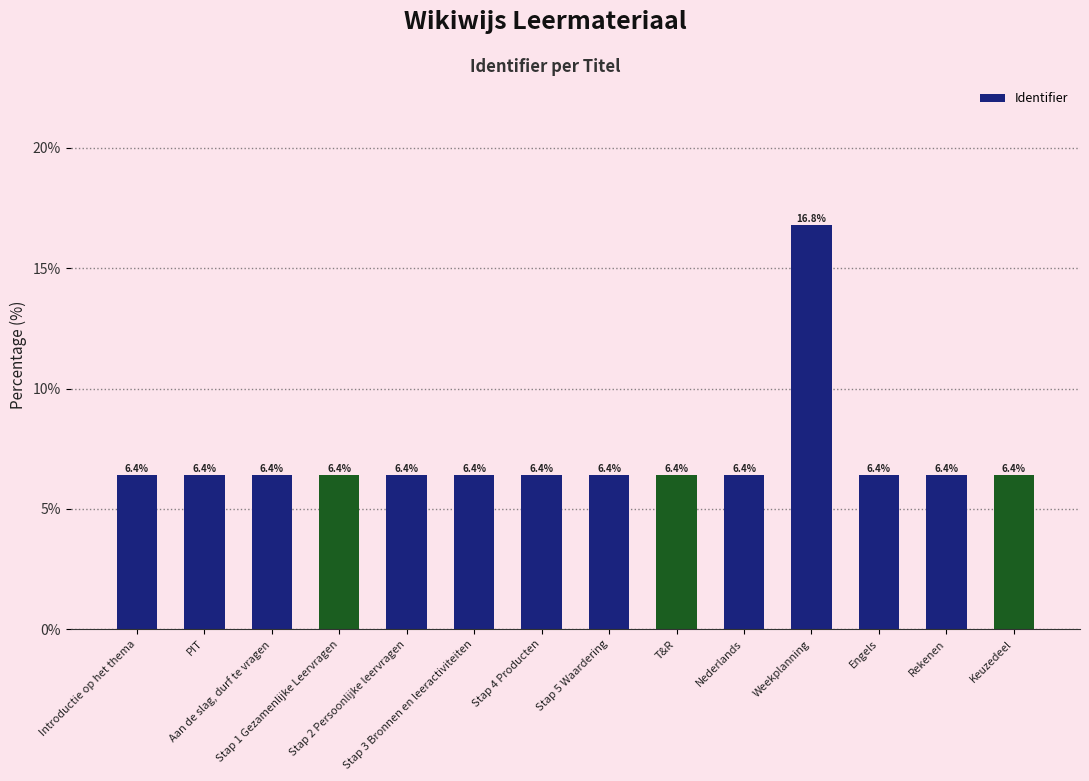

Reading left to right, transcribe all the data shown in this chart.

6.4	6.4	6.4	6.4	6.4	6.4	6.4	6.4	6.4	6.4	16.8	6.4	6.4	6.4